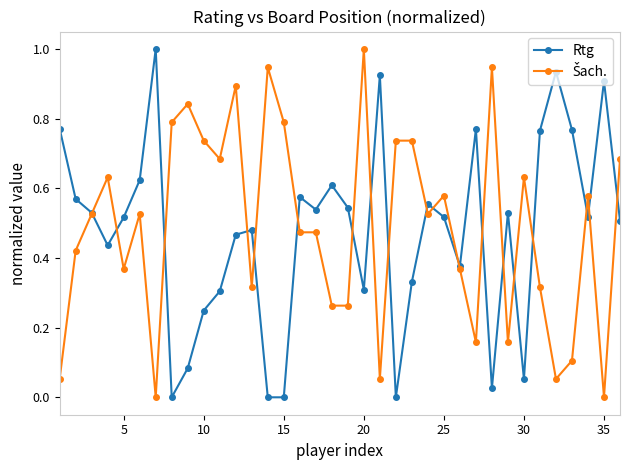

In Rtg, how many points are higher than both neighbors (excluding endpoints)?

10